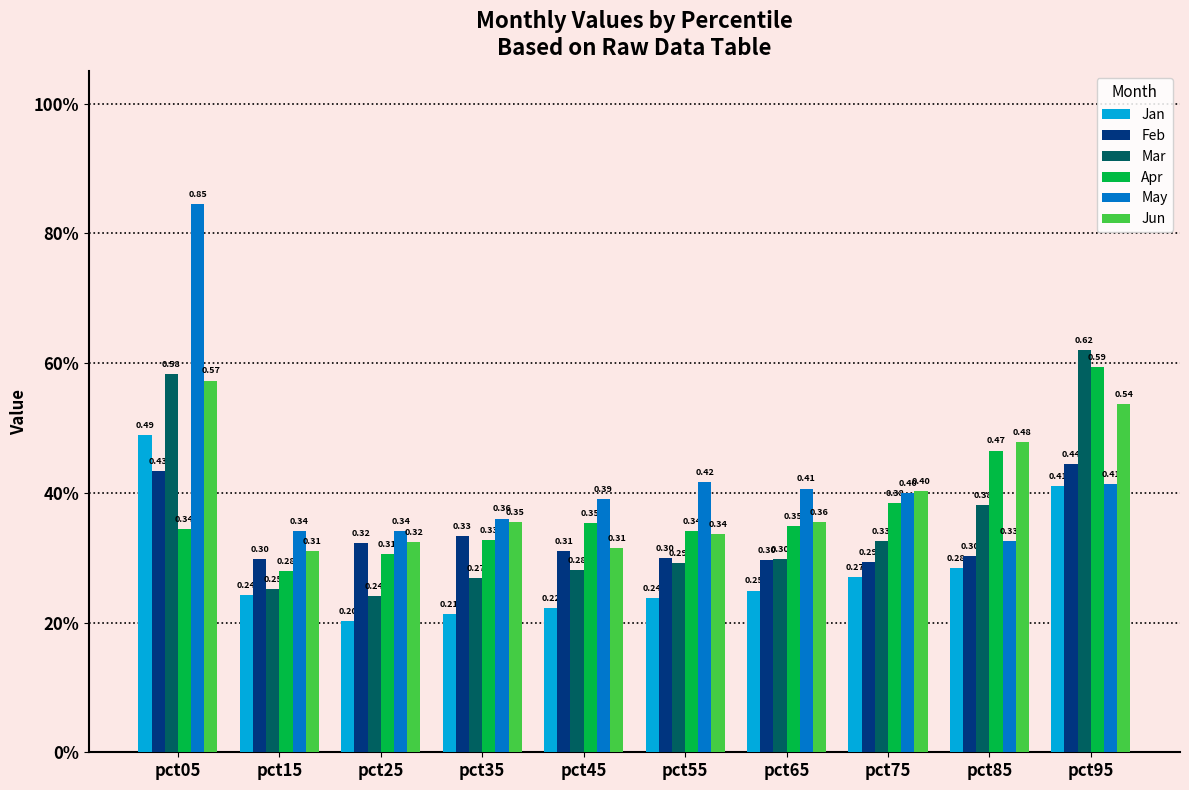

What is the value of the Apr bar at the 9th from the left?

0.5